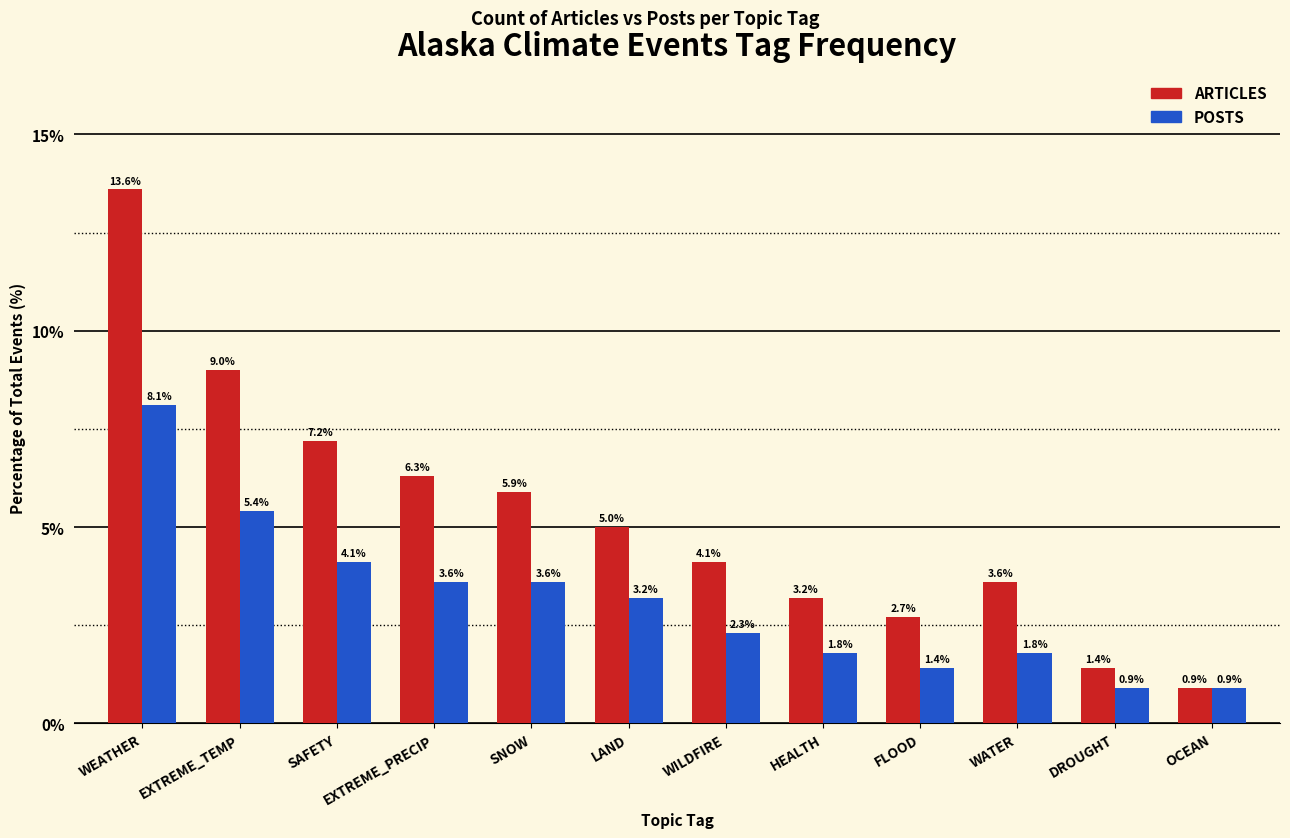

The POSTS series shows 4.8 at EXTREME_PRECIP. True or false?

False